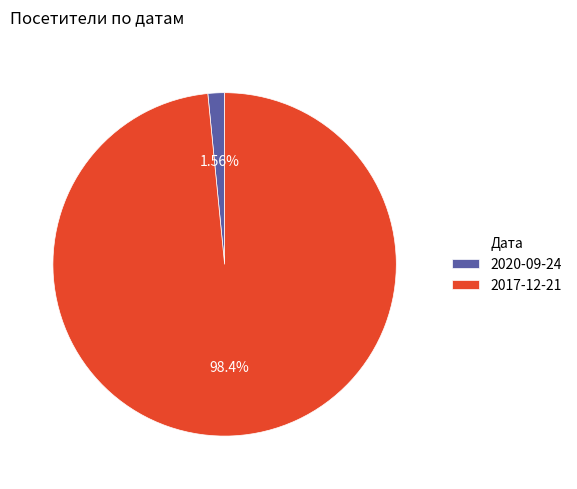

What is the total percentage of 2017-12-21 and 2020-09-24?

100.0%